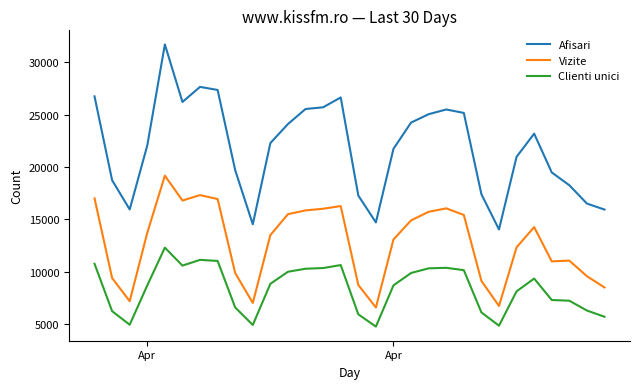

What is the highest value of the Afisari series?

31719